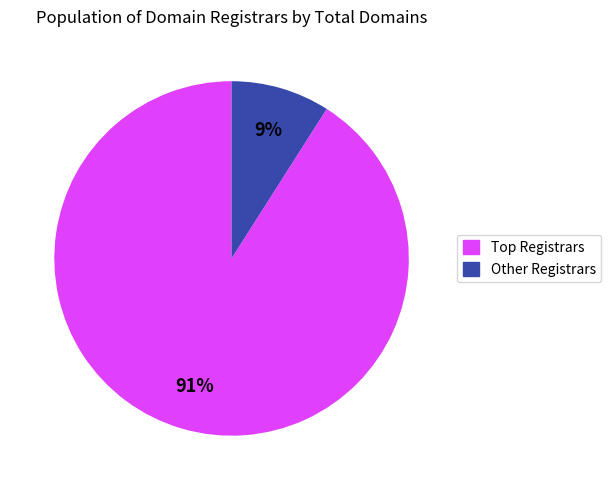

To the nearest percent, what portion does Other Registrars represent?

9%